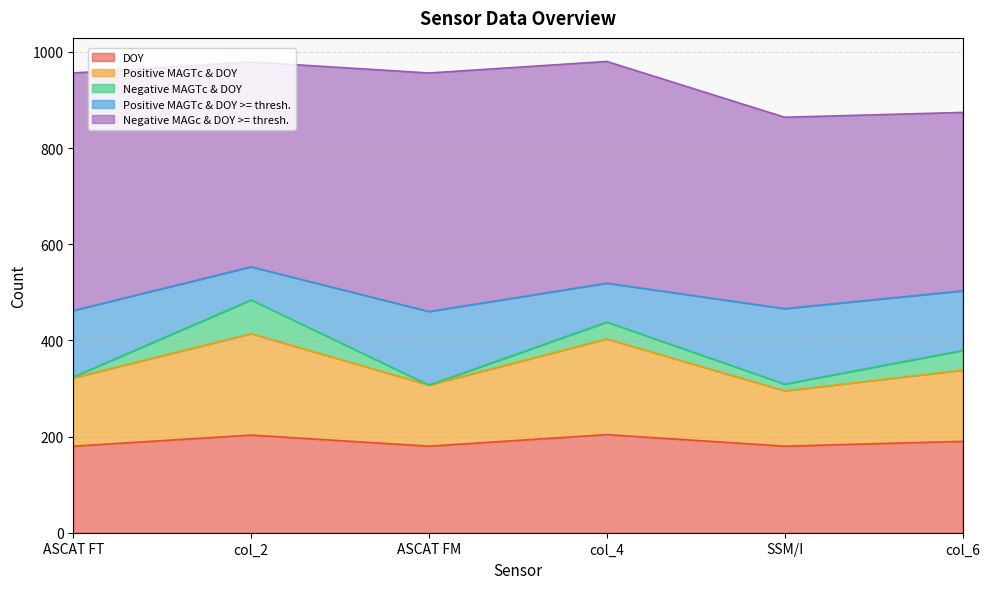

True or false: Positive MAGTc & DOY has more than 0 points higher than both neighbors.

True